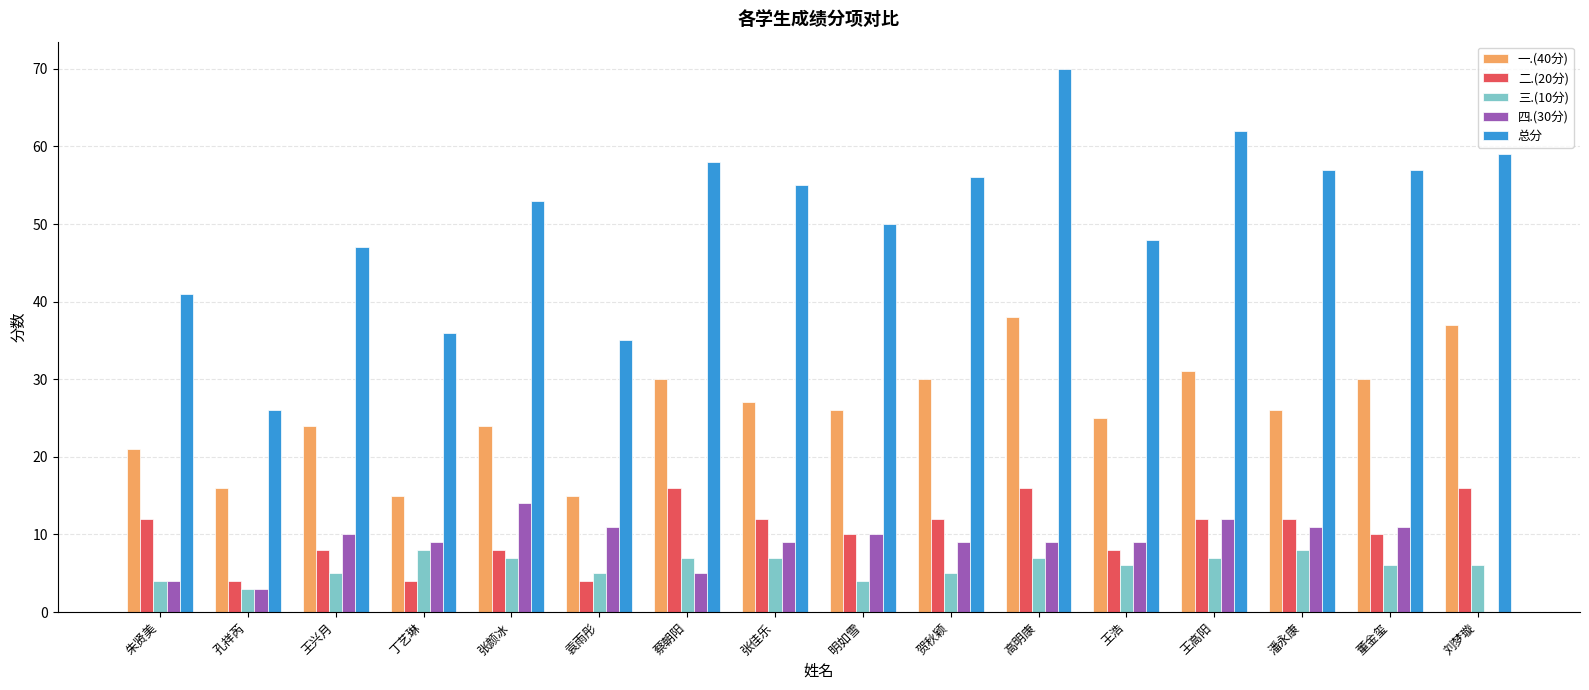

Which series changed the most between 王浩 and 王高阳?

总分